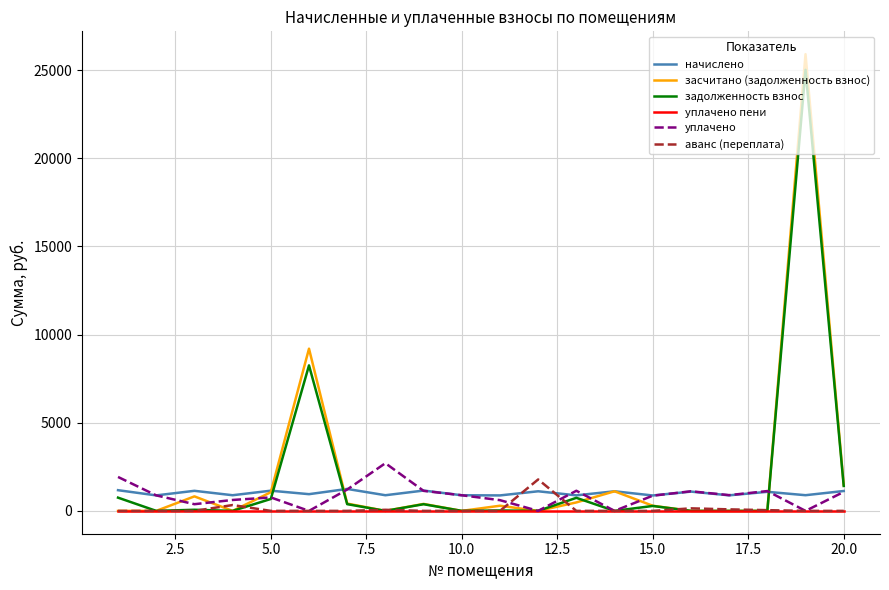

Which series has the largest range (max minus min)?

засчитано (задолженность взнос)